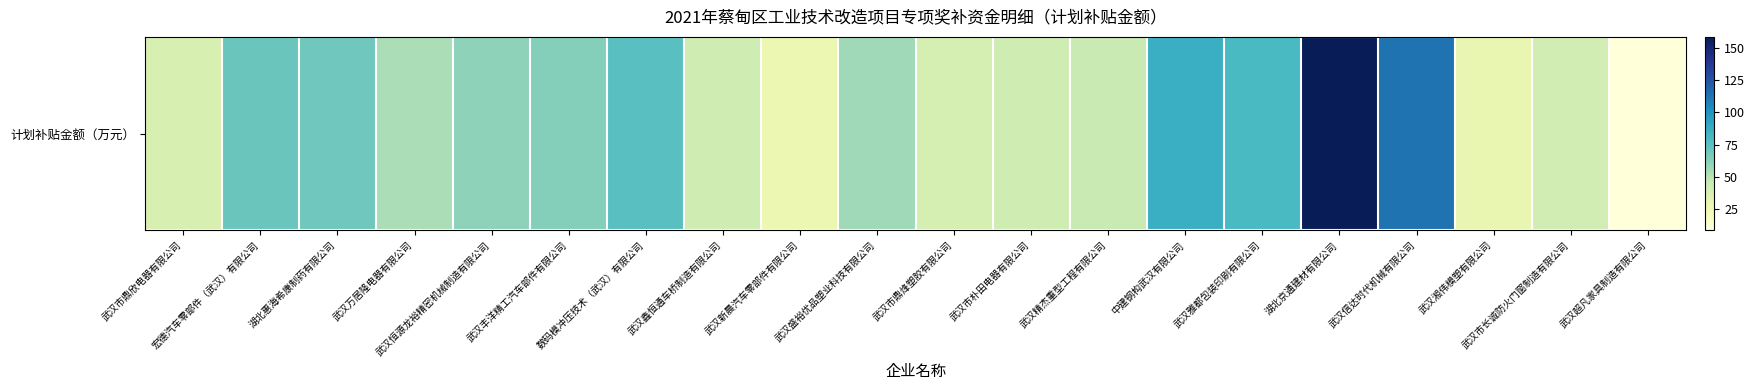

Which category has the lowest value across all series?

武汉超凡家具制造有限公司